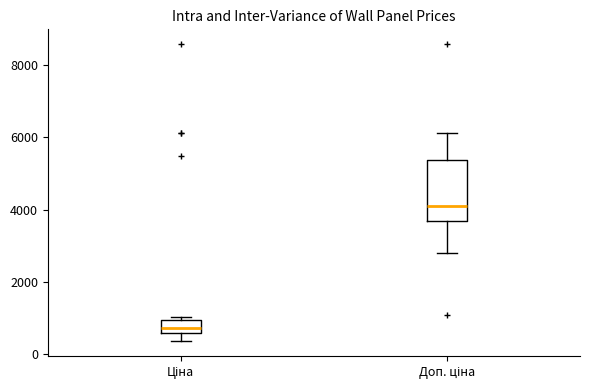

Where is the lower edge of the box for Ціна on the y-axis? The values are not printed on the chart, so give them approximately, as read against the axis.

600